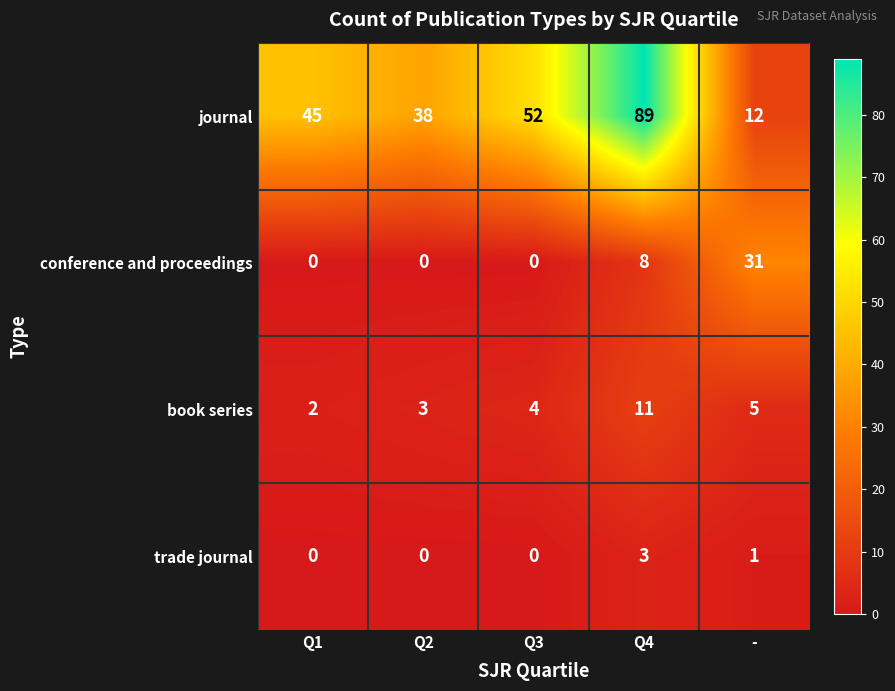

Which series changed the most between Q2 and -?

conference and proceedings